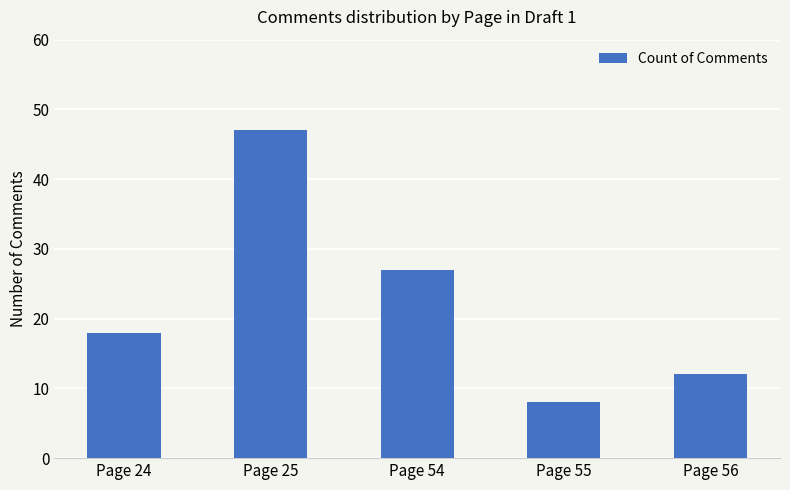

Reading left to right, transcribe all the data shown in this chart.

18	47	27	8	12